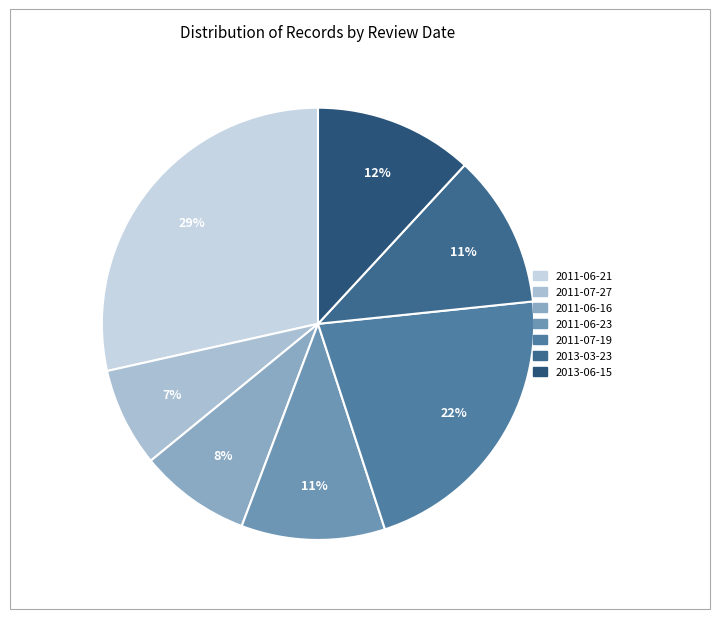

How many slices are in this pie chart?

7